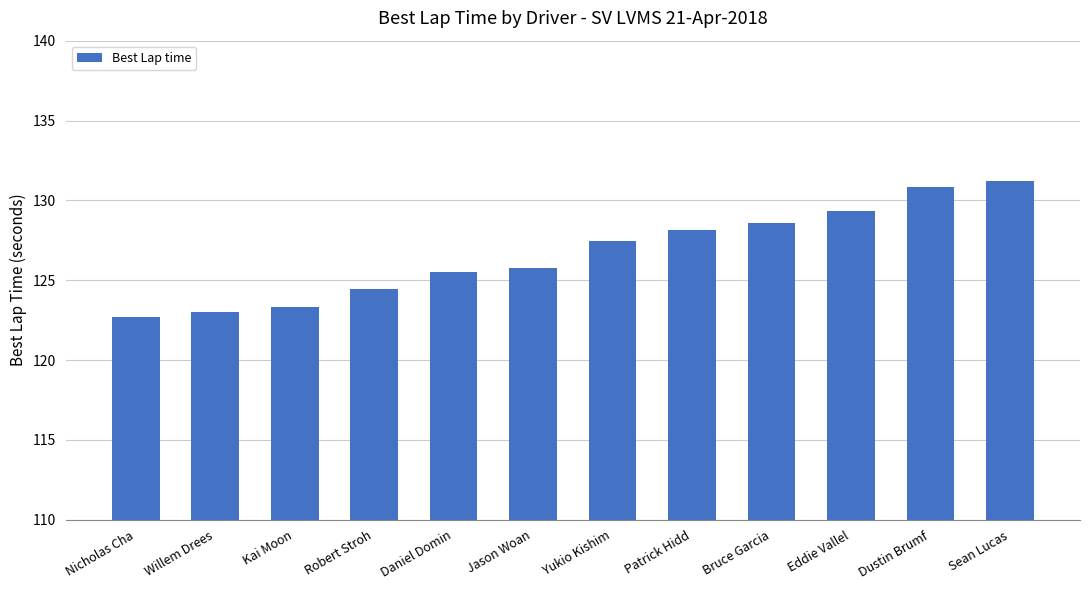

Approximately how many times larger is the value at Yukio Kishim compared to Patrick Hidd?

1.0